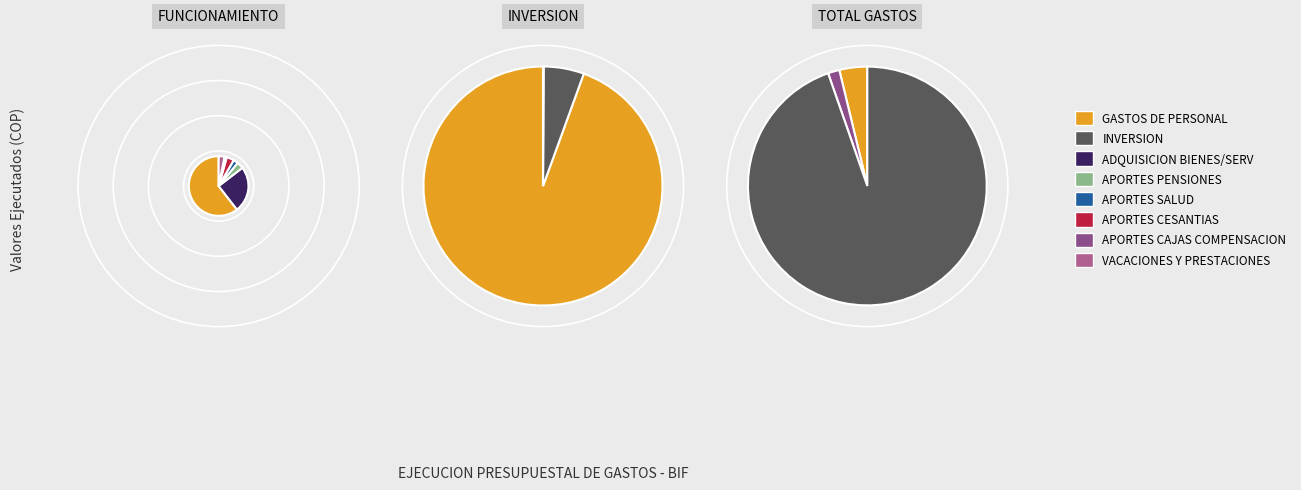

What percentage is NOT represented by VACACIONES Y PRESTACIONES?

99.8%